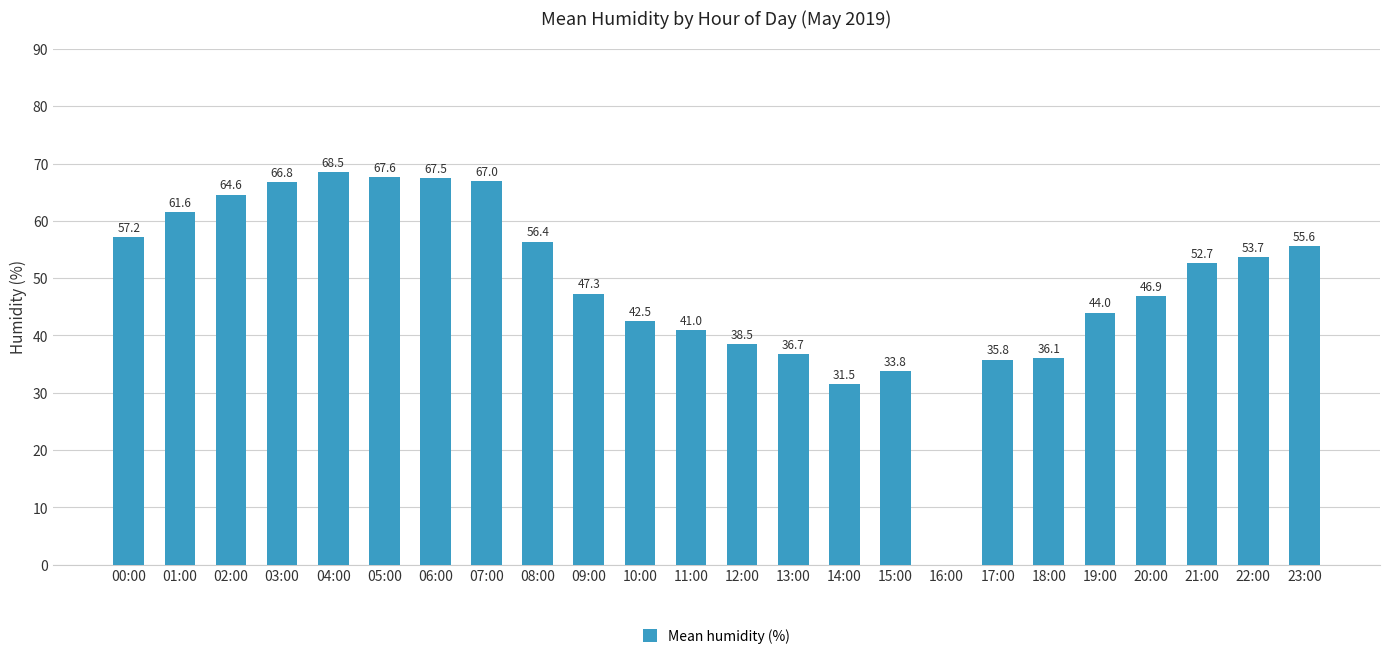

Does the chart contain stacked bars?

No